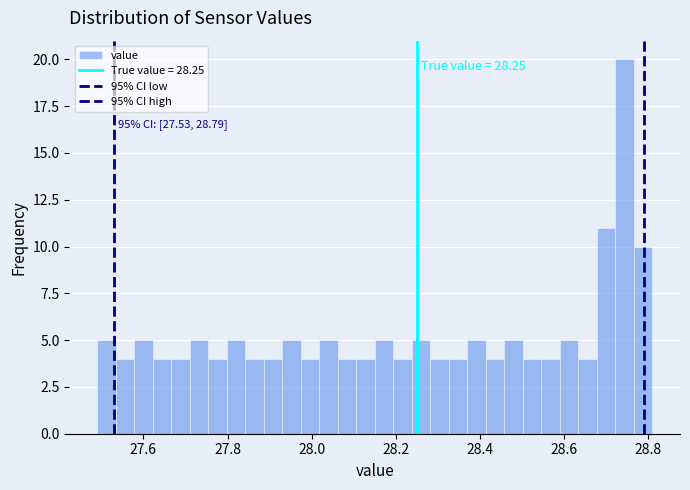

Around what value on the x-axis is the tallest bar? Give the approximate position of its centre, as read against the axis.

28.74